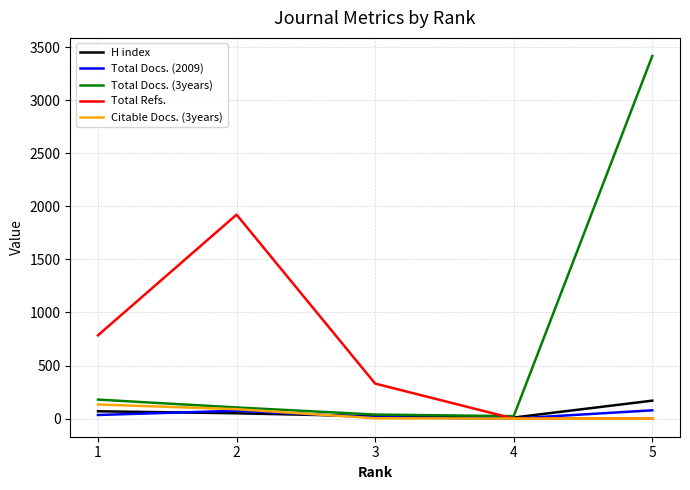

What is the spread (max minus min) of values at 2?

1872